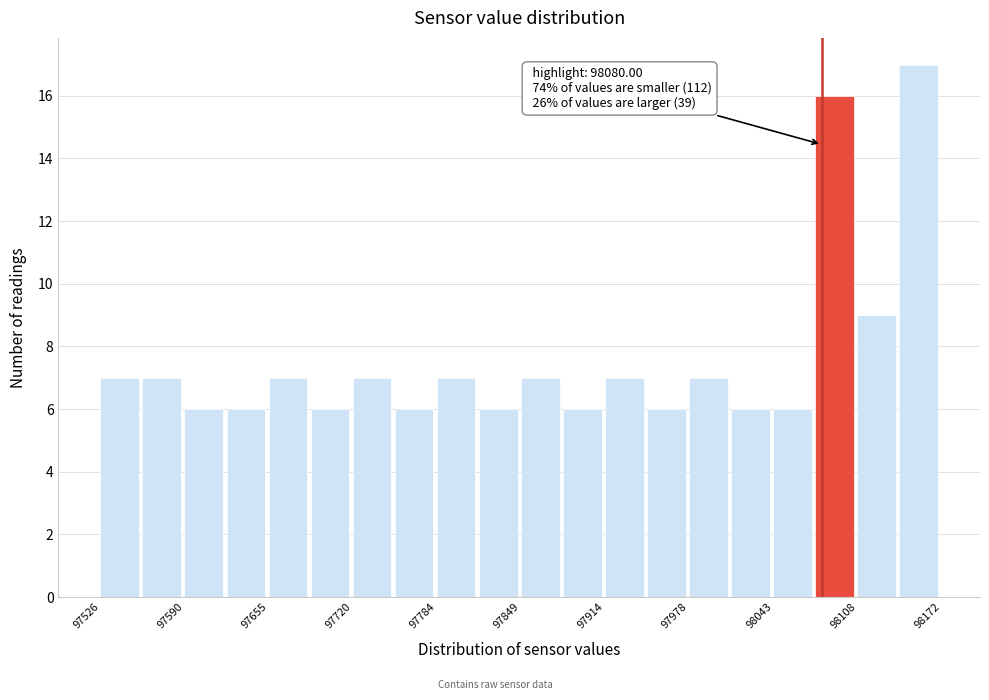

Around what value on the x-axis is the tallest bar? Give the approximate position of its centre, as read against the axis.

98150